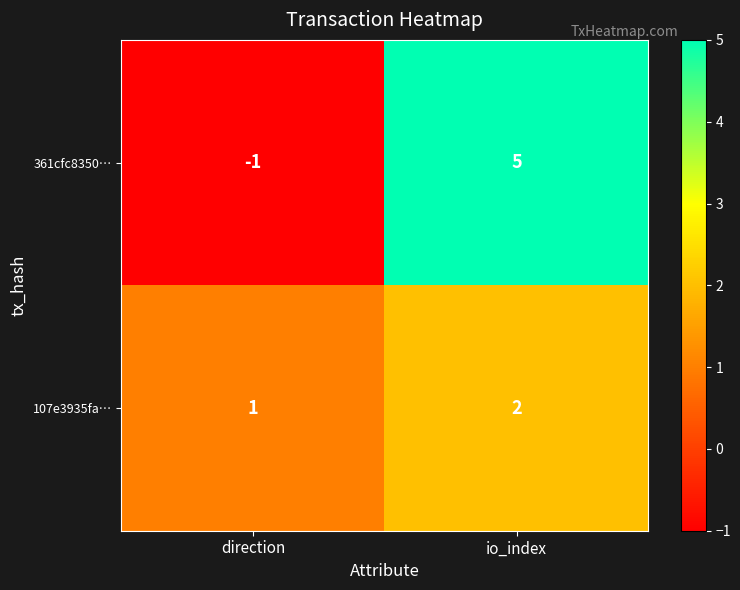

What is the greatest value displayed?

5